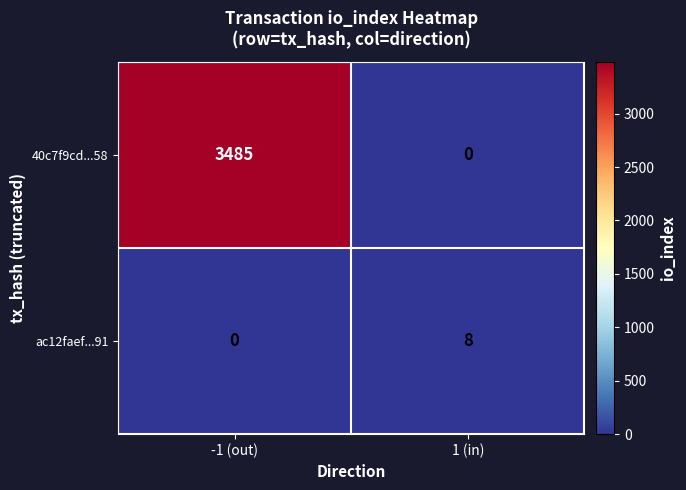

What is the difference between the maximum and minimum values in the 40c7f9cd...58 series?

3485